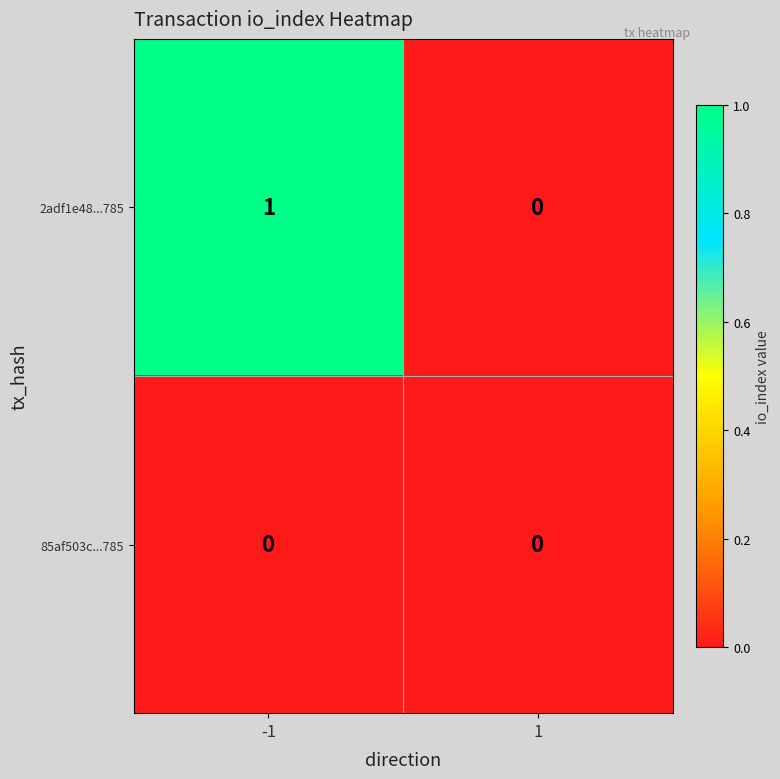

Is it true that 2adf1e48...785 equals -1 at 1?

False